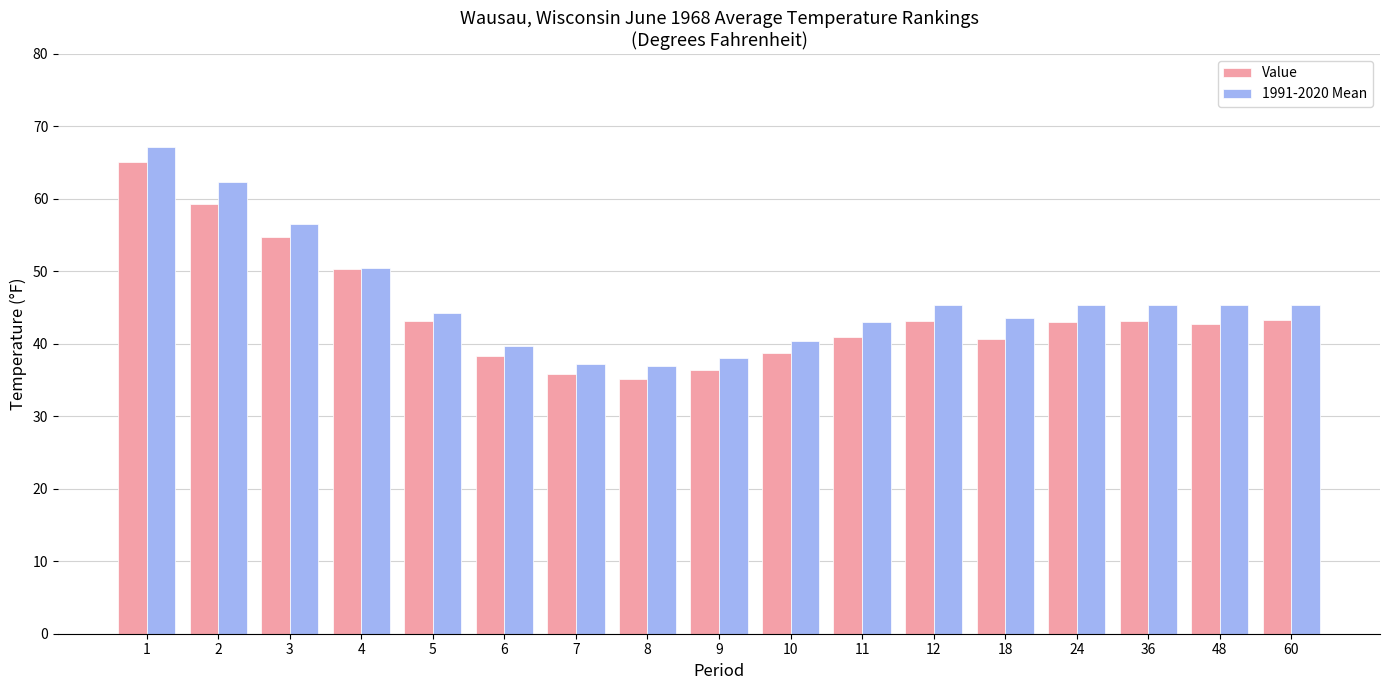

What is the average value of the 1991-2020 Mean series?

46.3